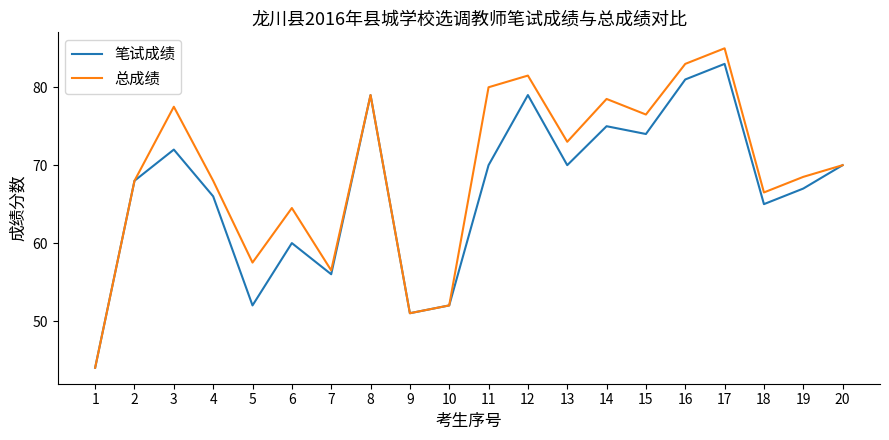

The 总成绩 series shows 64.5 at 6. True or false?

True